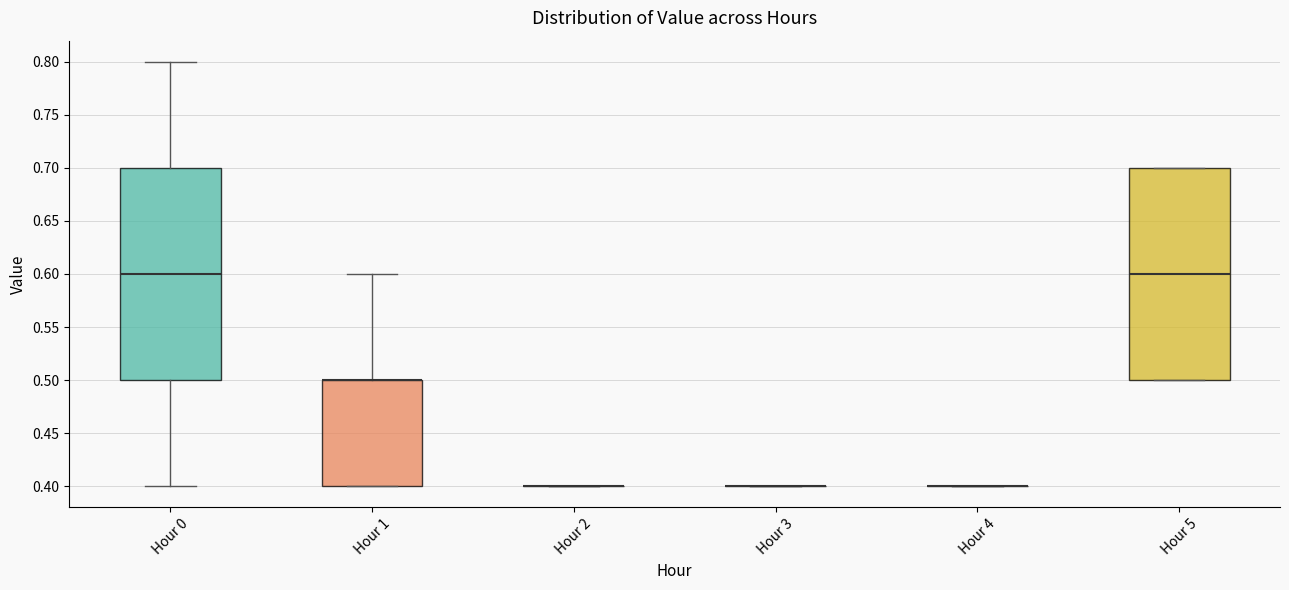

Reading left to right, read every box against the y-axis: the position of its median line, the range the box covers, and the ends of its whiskers. The values are not printed on the chart, so give them approximately, as read against the axis.

Hour 0: median 0.6, box 0.5 to 0.7, whiskers 0.4 to 0.8
Hour 1: median 0.5 (drawn on the box's upper edge), box 0.4 to 0.5, whiskers 0.4 to 0.6
Hour 2: box collapsed to a line at 0.4, whiskers 0.4 to 0.4
Hour 3: box collapsed to a line at 0.4, whiskers 0.4 to 0.4
Hour 4: box collapsed to a line at 0.4, whiskers 0.4 to 0.4
Hour 5: median 0.6, box 0.5 to 0.7, whiskers 0.5 to 0.7